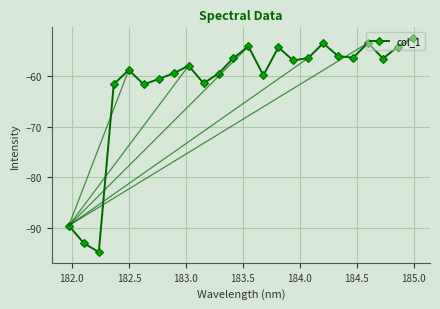

What is the sum of all values?

-1480.4